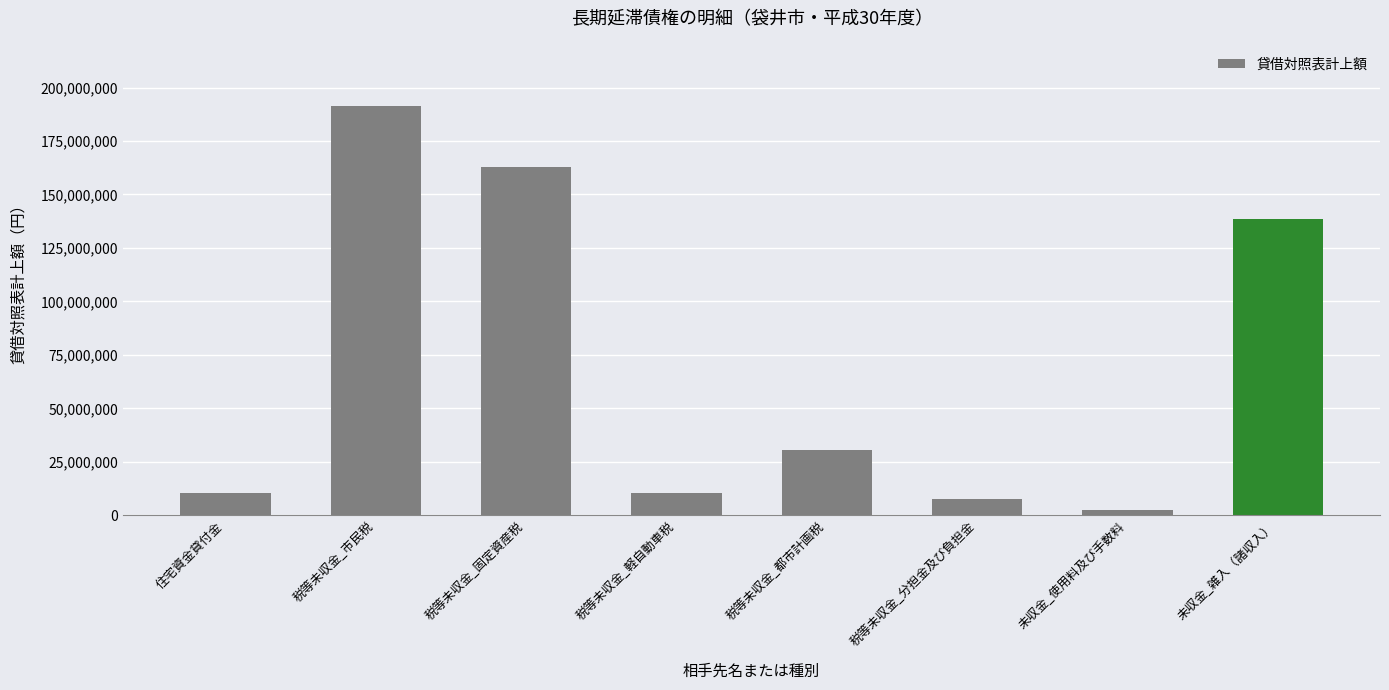

What position from the left is 税等未収金_分担金及び負担金?

6